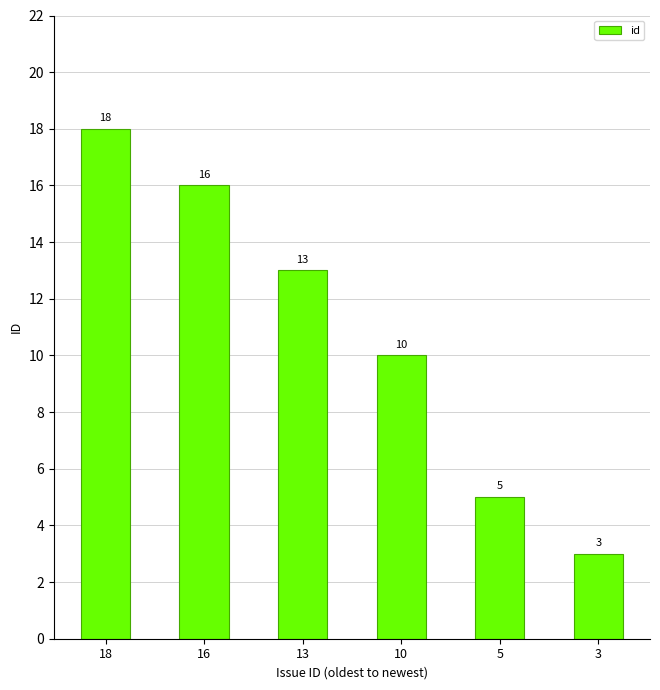

True or false: the data shows 13 at 13.

True